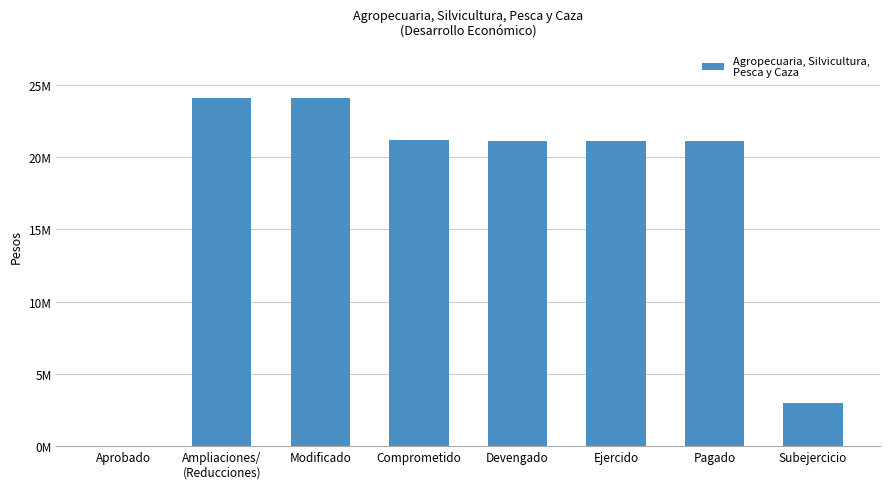

What is the change in value from Comprometido to Subejercicio?

-18250308.4